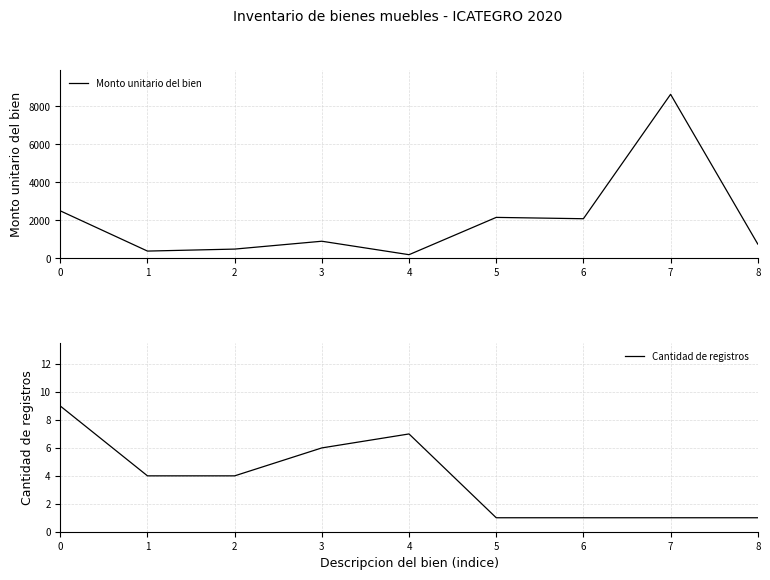

Rank the series by their average value, from lowest to highest.

Cantidad de registros, Monto unitario del bien